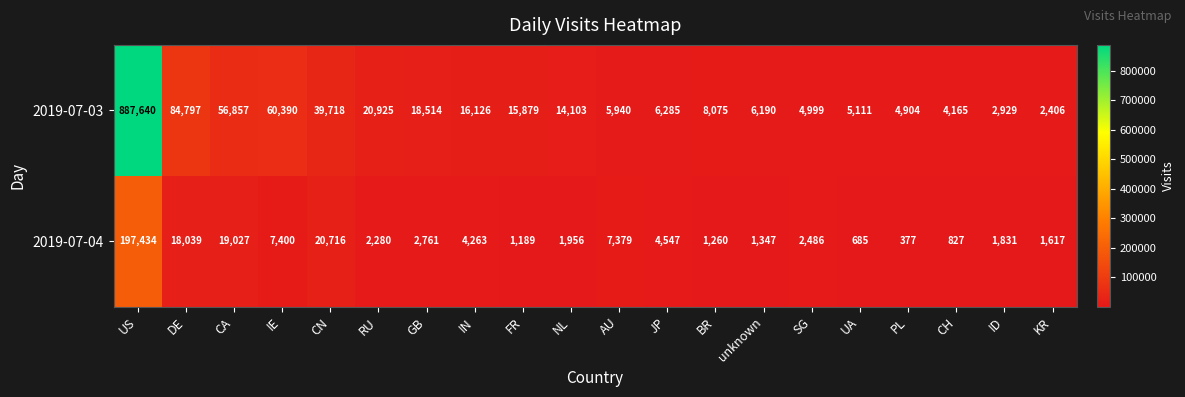

Where is 2019-07-03 nearest to the value 445023?

DE